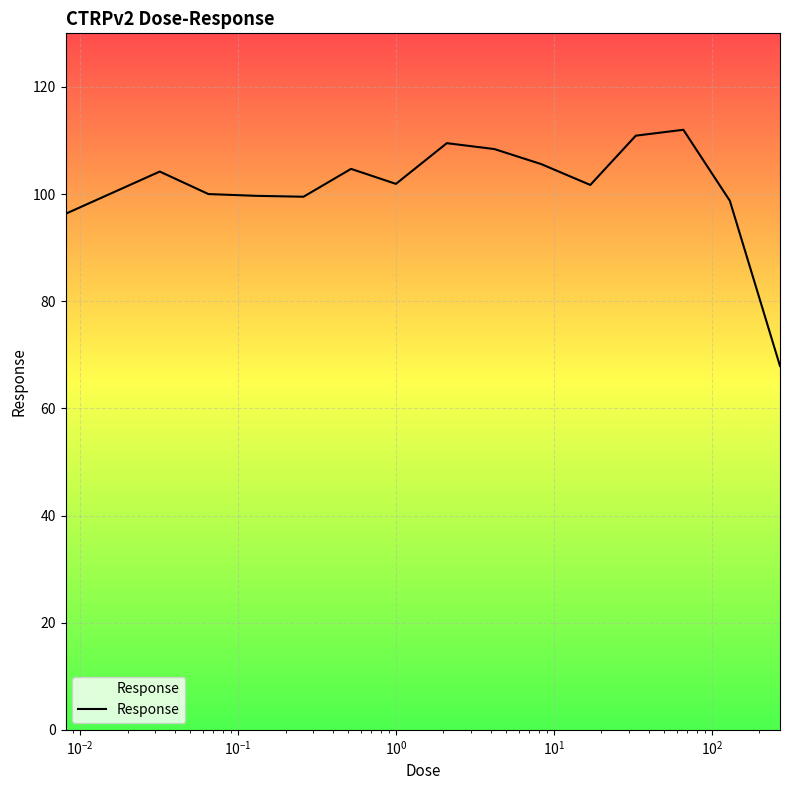

What is the sum of all values?

1521.0